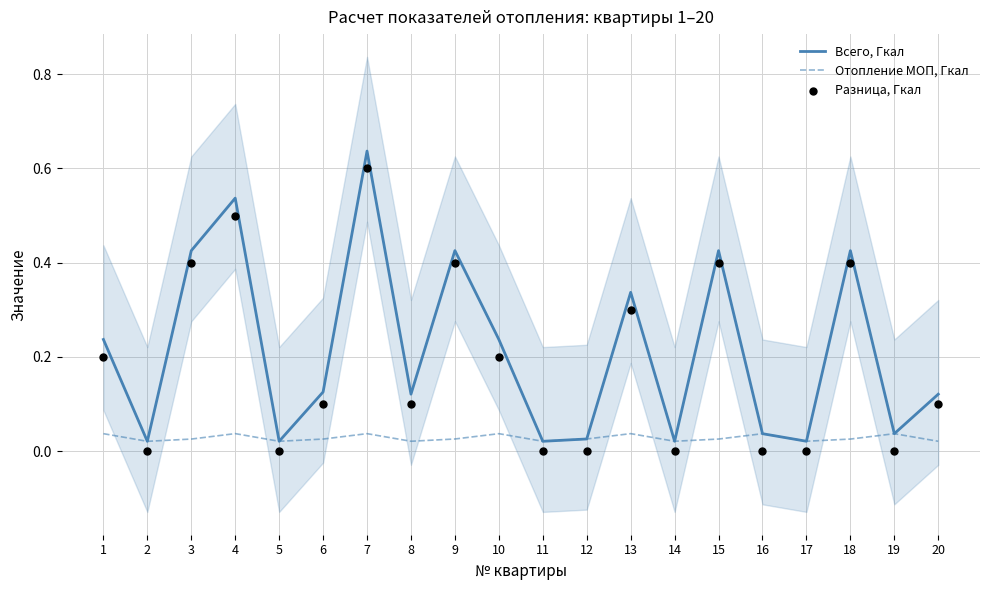

Which series contains the lowest Y value?

Разница, Гкал